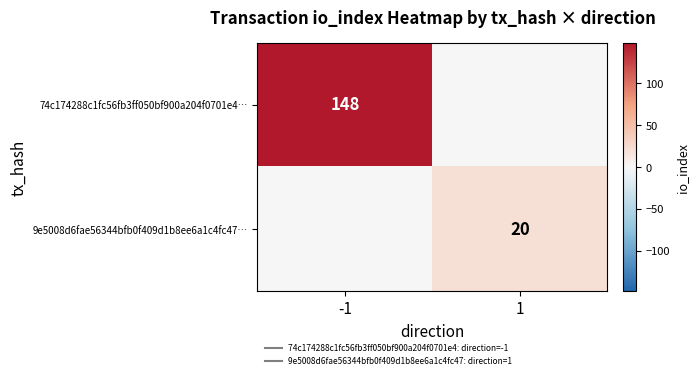

How many data points in 9e5008d6fae56344bfb0f409d1b8ee6a1c4fc47… are less than 20?

1